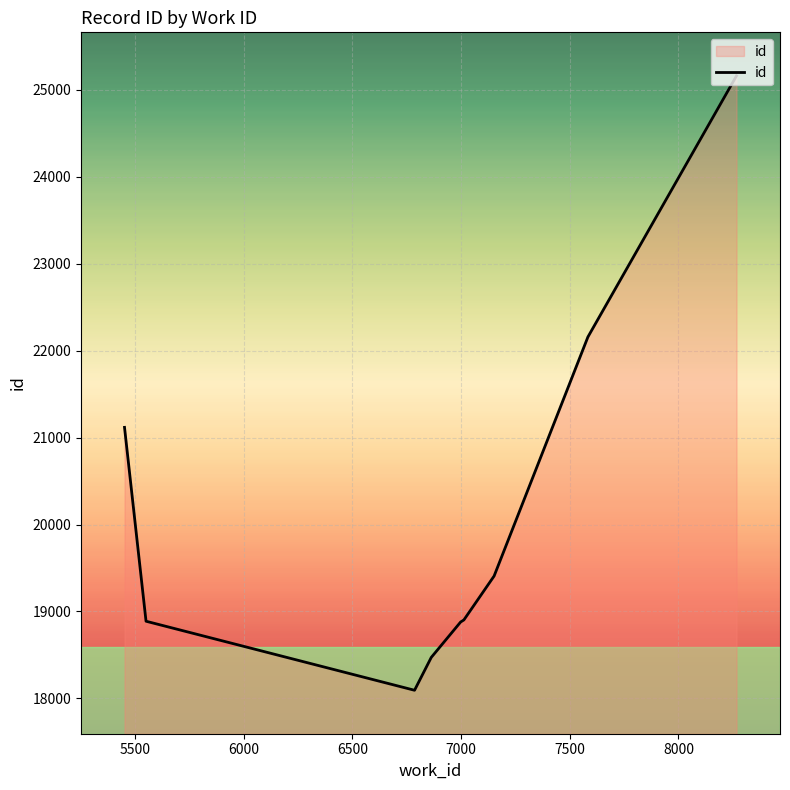

Which has a higher value, 7500 or 6000?

7500